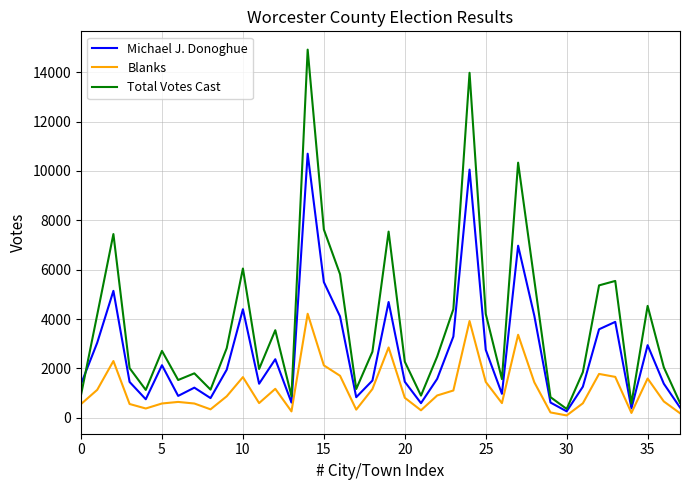

Which series has the largest range (max minus min)?

Total Votes Cast